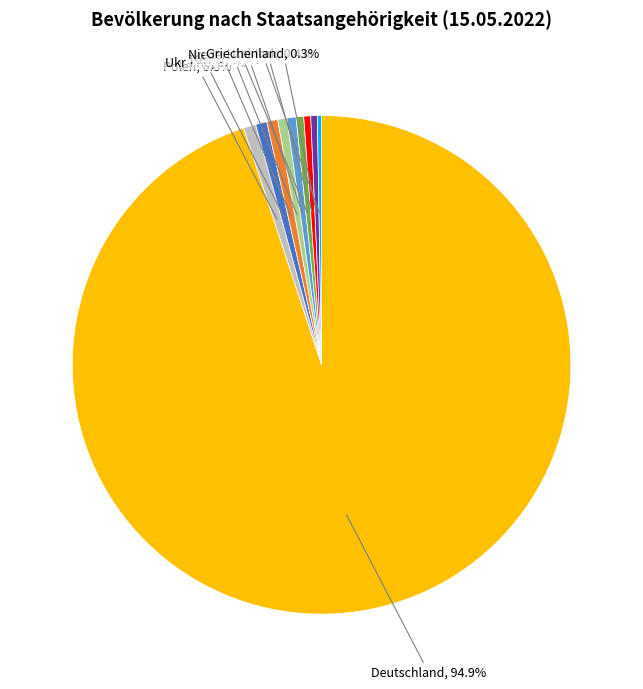

Is there any slice that represents more than half of the pie?

Yes